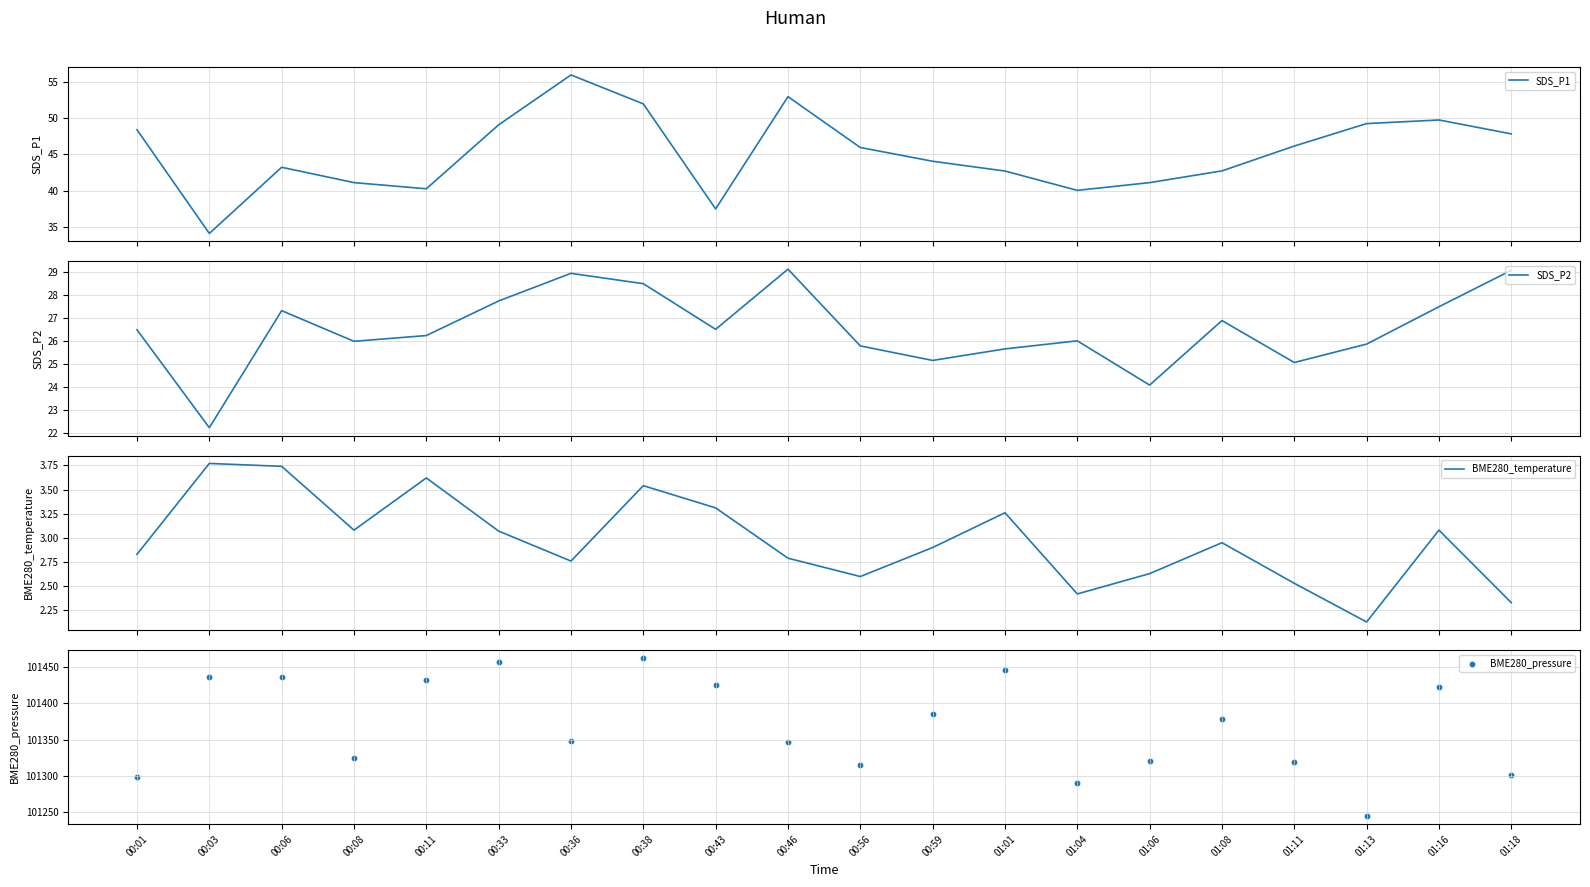

At which category is the sum across all series the highest?

00:38